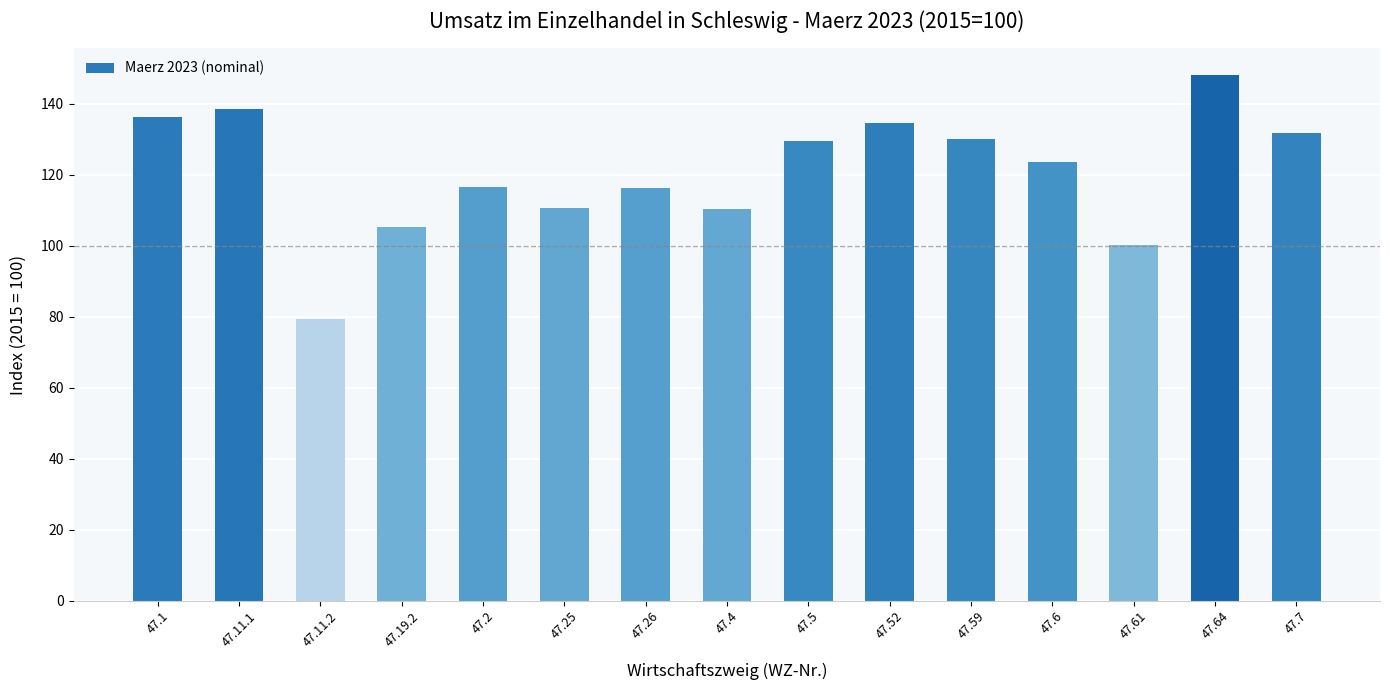

True or false: the data shows 211.1 at 47.59.

False